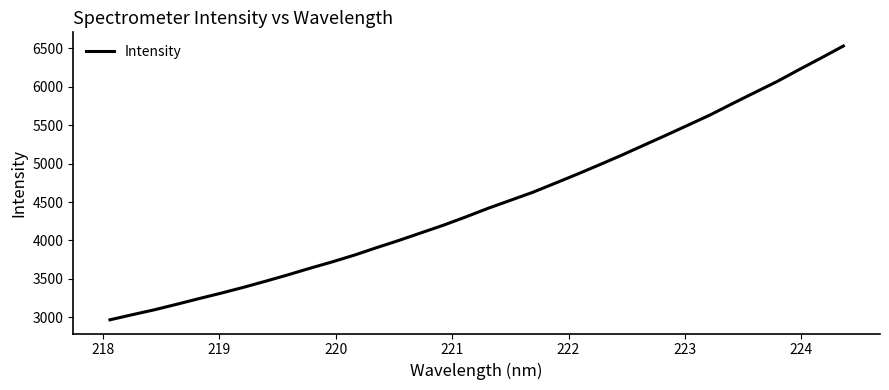

What is the maximum value shown in the chart?

6529.1